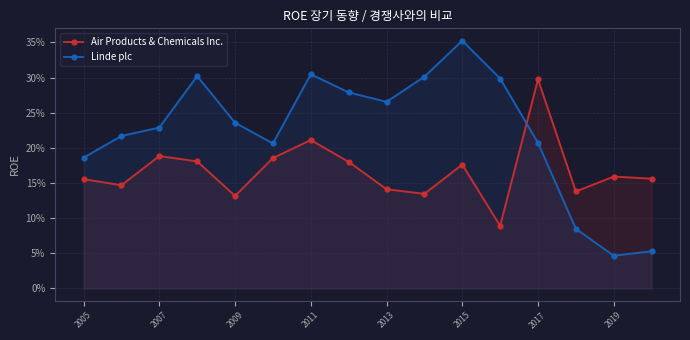

What are all the series names shown in the legend?

Air Products & Chemicals Inc., Linde plc